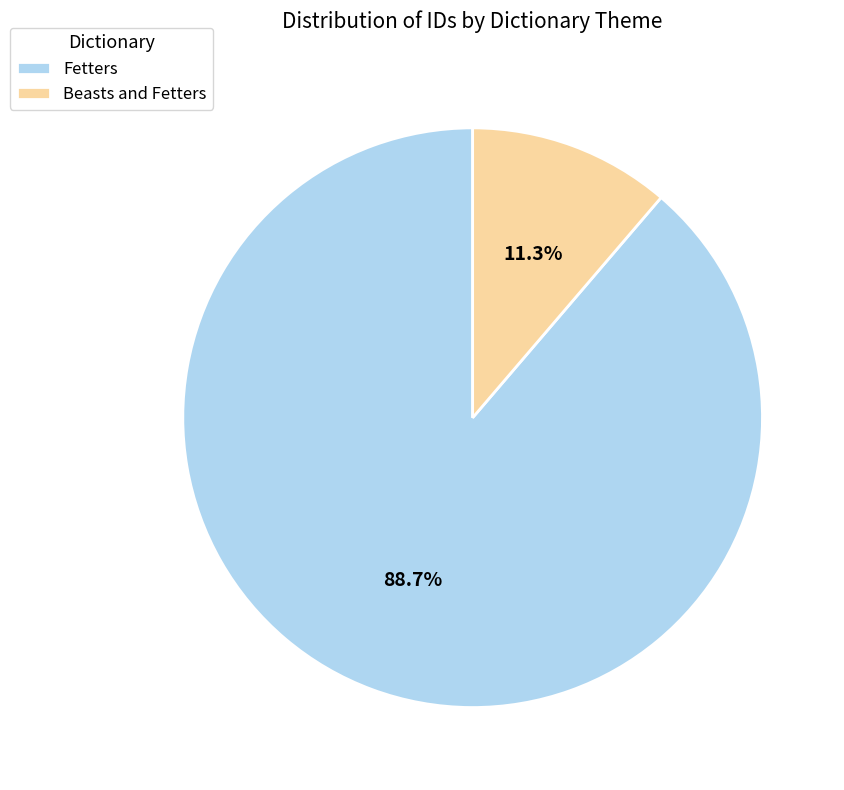

Is there a majority slice in this chart?

Yes